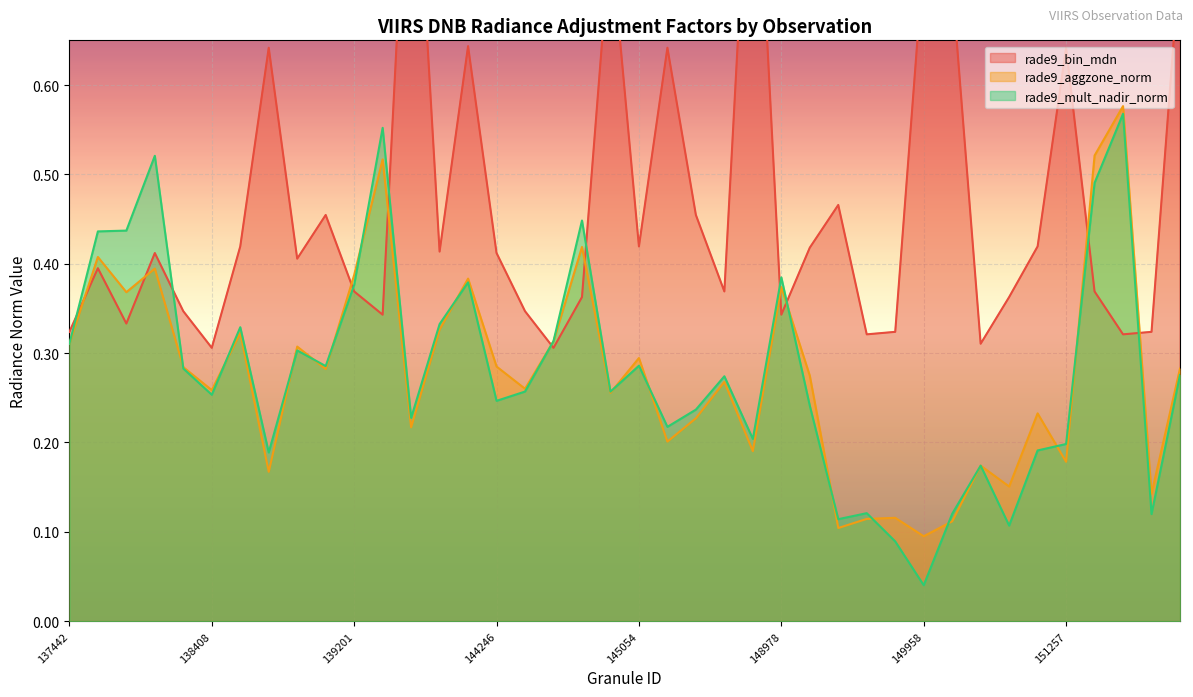

After their last crossing, which series has the higher values: rade9_mult_nadir_norm or rade9_bin_mdn?

rade9_bin_mdn